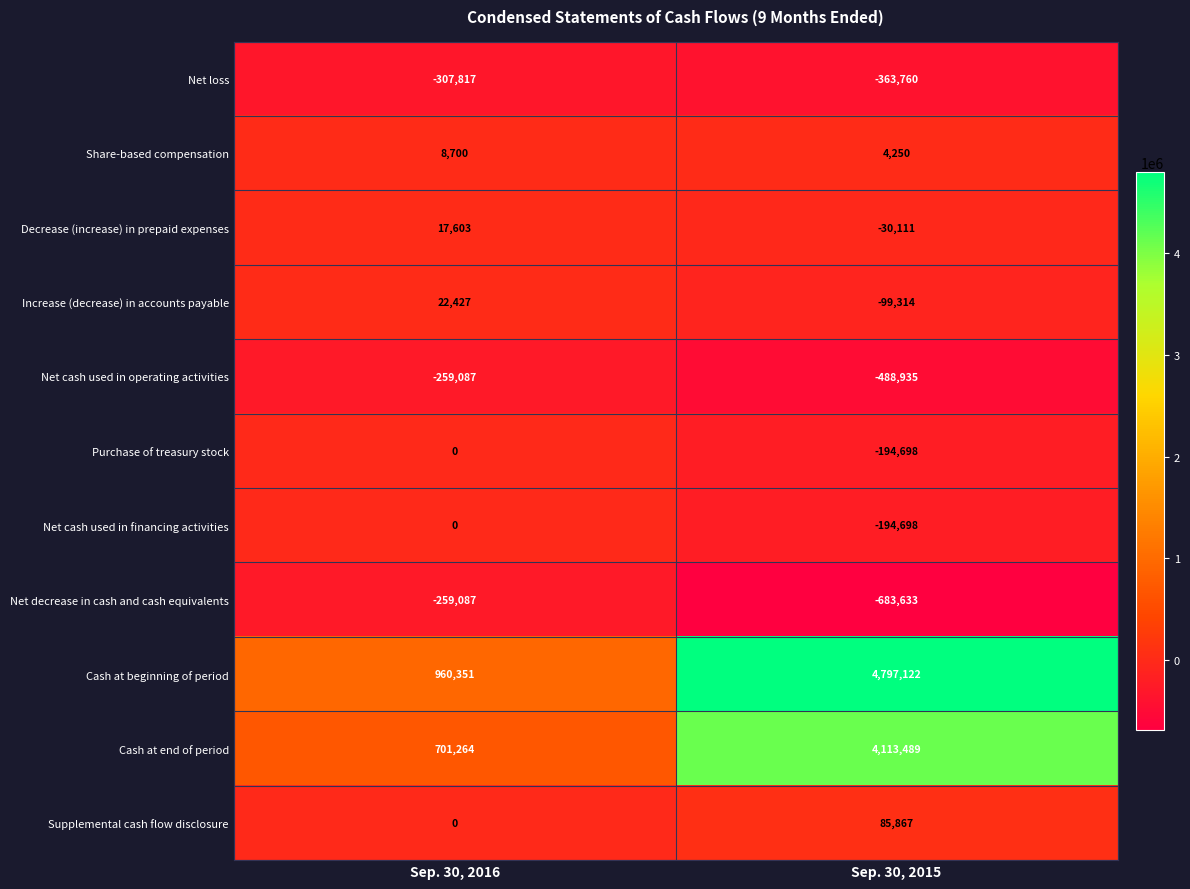

Which category has the highest value across all series?

Sep. 30, 2015